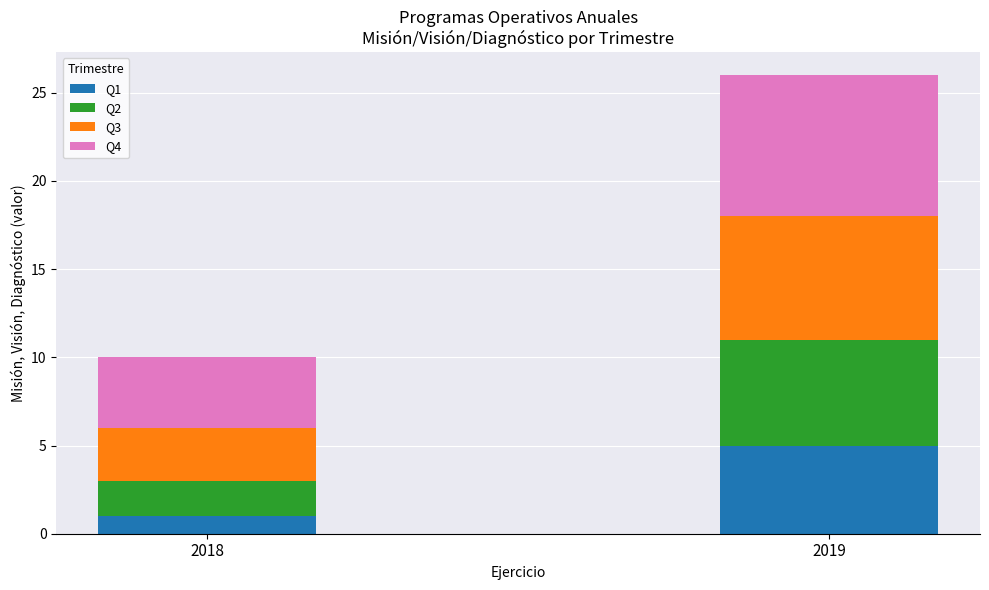

List the labels in order of Q1 value, smallest first.

2018, 2019